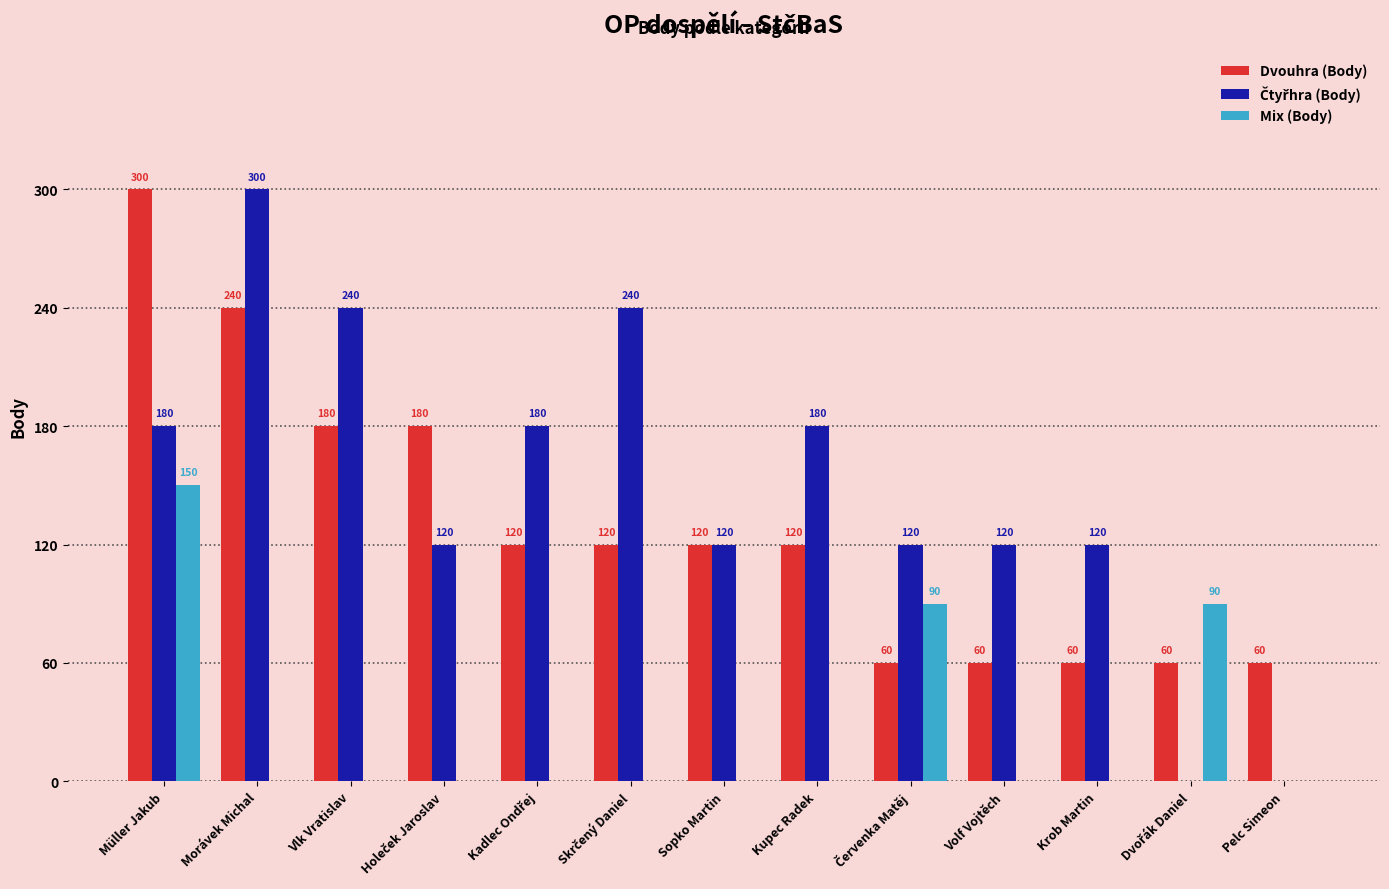

True or false: Dvouhra (Body) has a value of 25 at Volf Vojtěch.

False